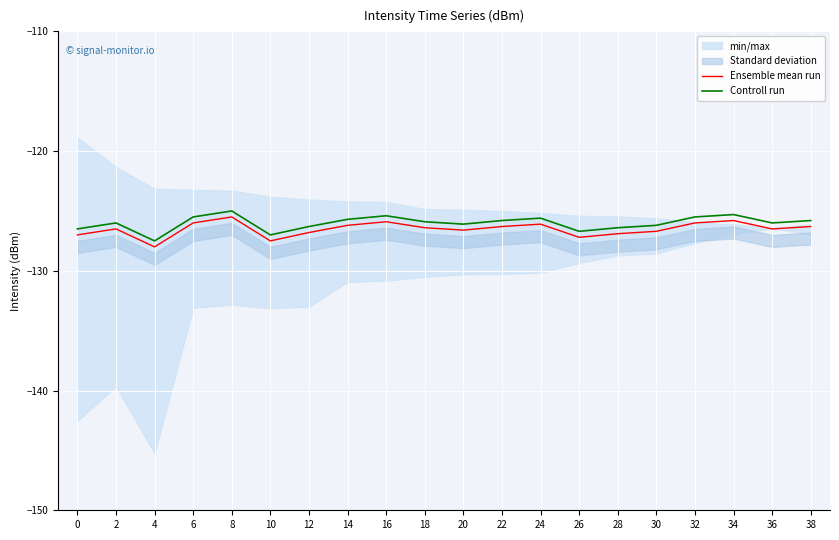

At which category does the chart reach its peak across all series?

8